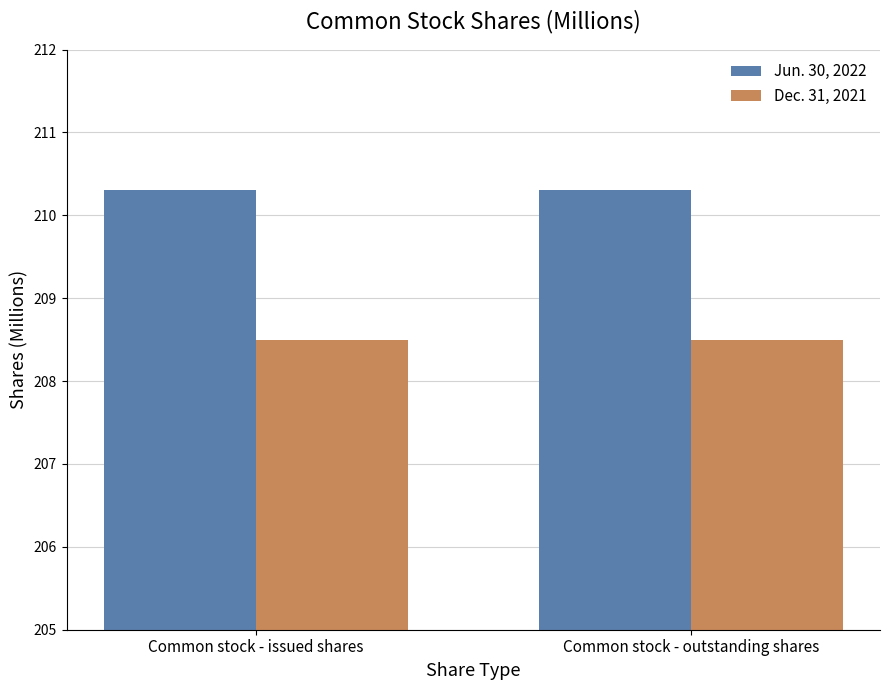

Does the chart contain any negative values?

No